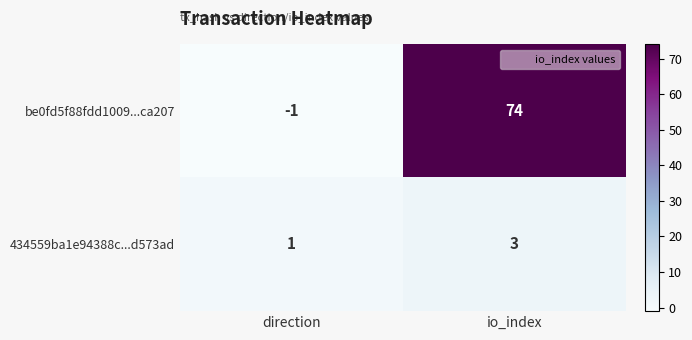

What is the difference between the highest and lowest values at io_index?

71